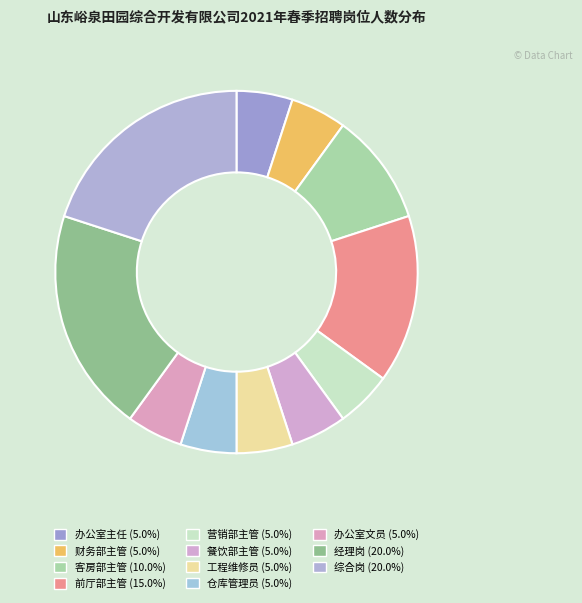

True or false: 仓库管理员 accounts for 10% of the total.

False